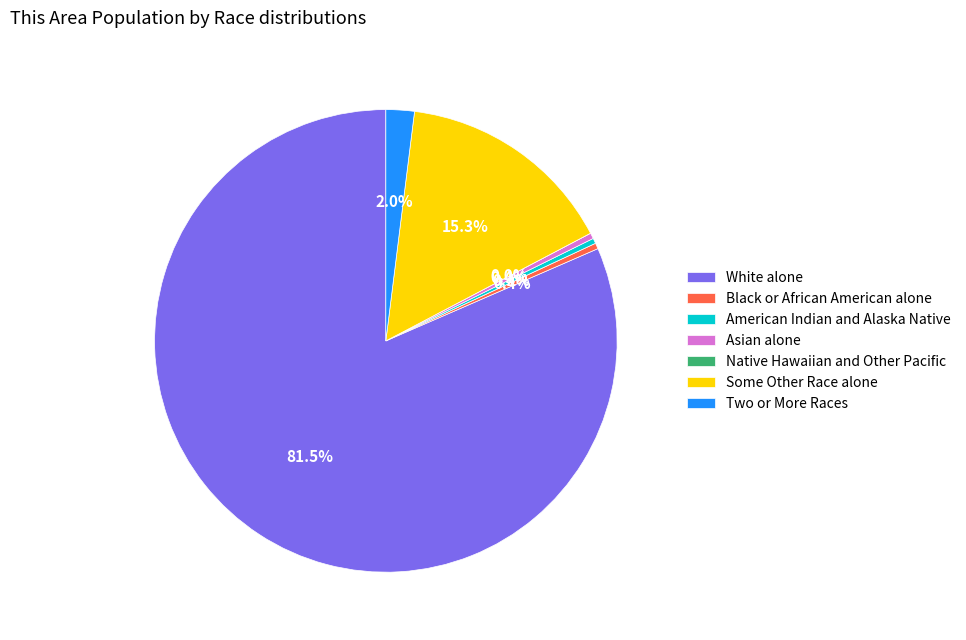

What percentage do Two or More Races and American Indian and Alaska Native together represent?

2.4%